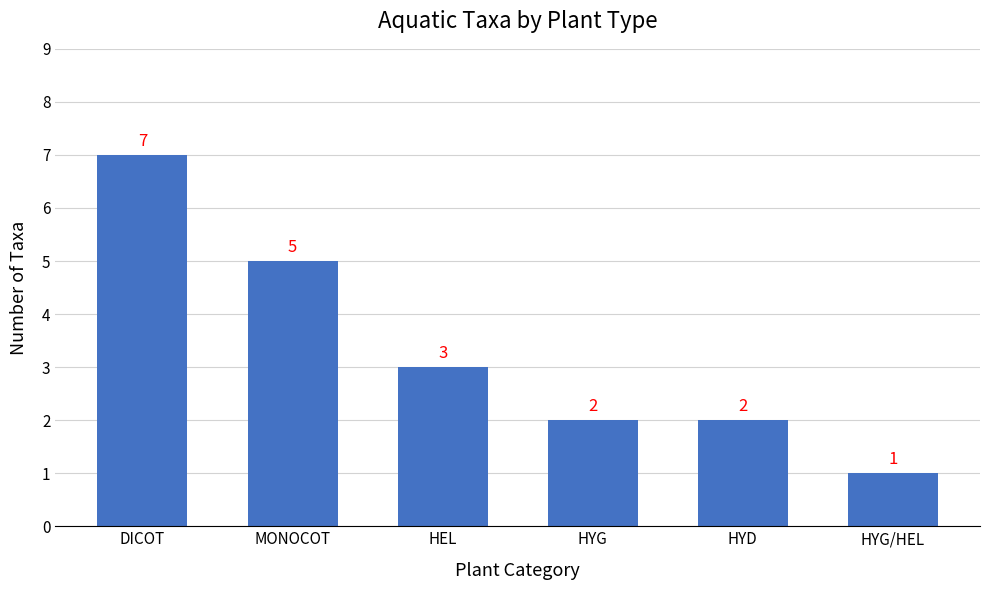

How many bars are there in total?

6